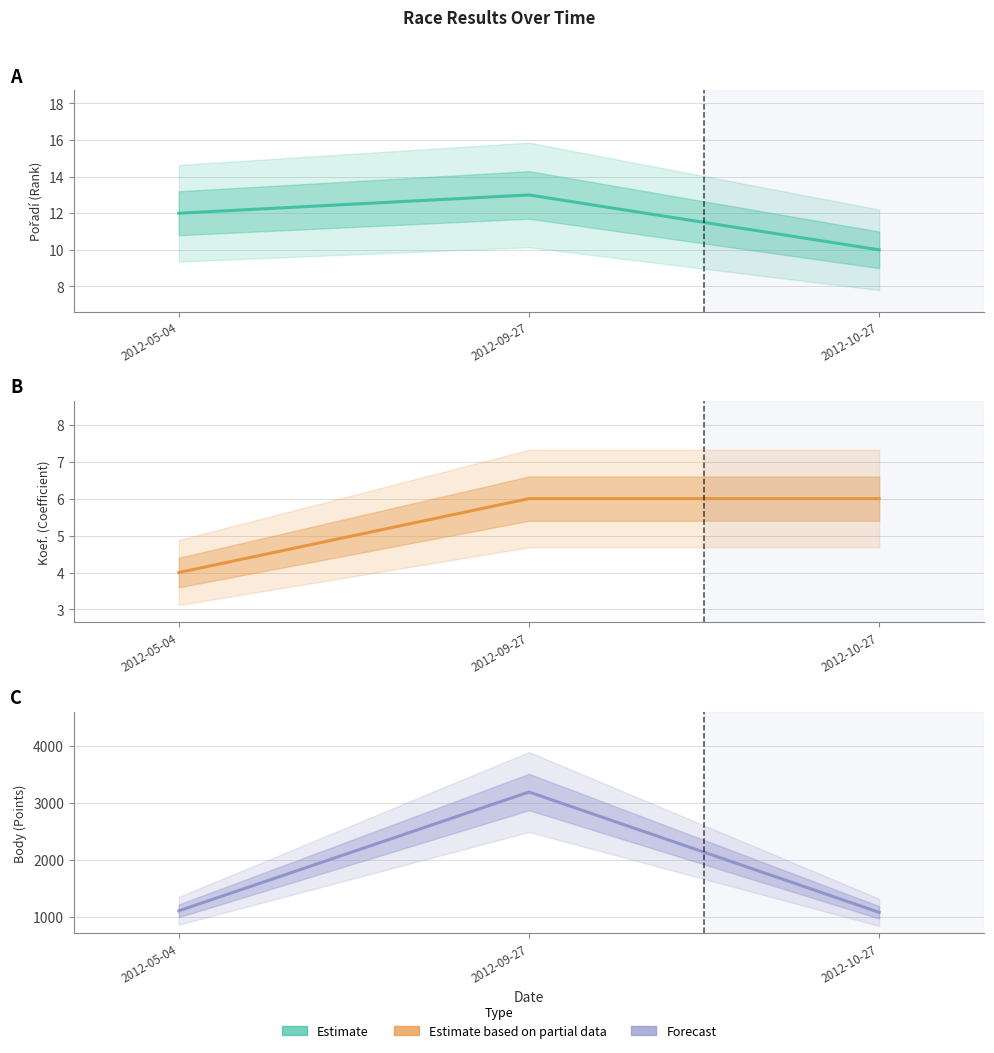

Count the number of categories in the chart.

3